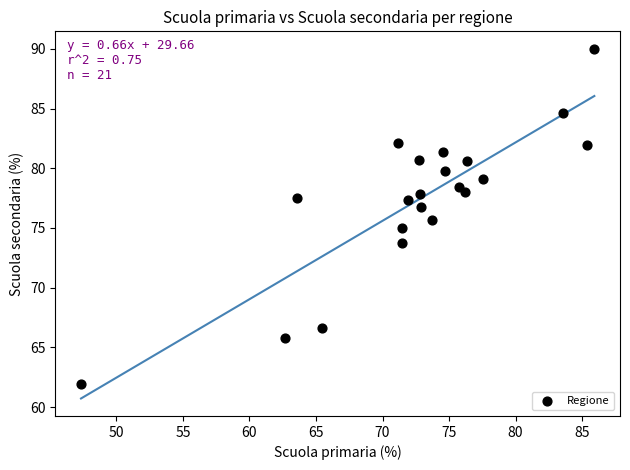

What is the range of X values (max minus min)?

38.6